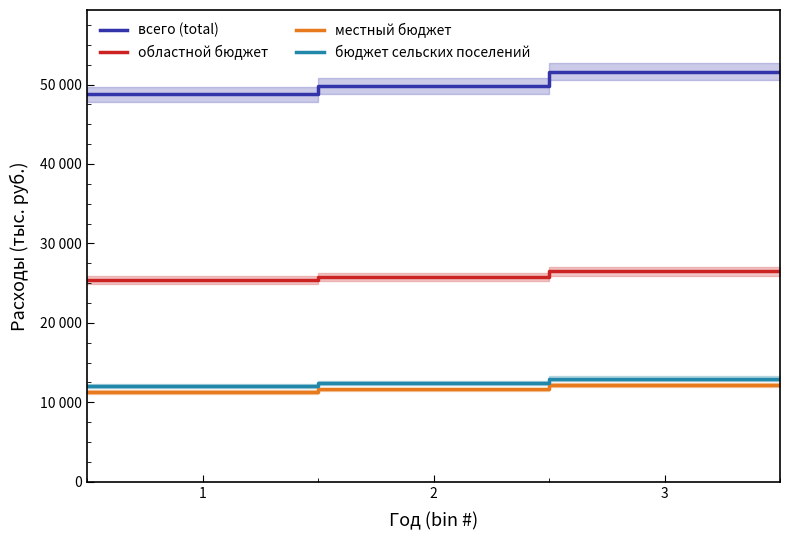

What is the difference between the областной бюджет values at 2 and 3?

689.0